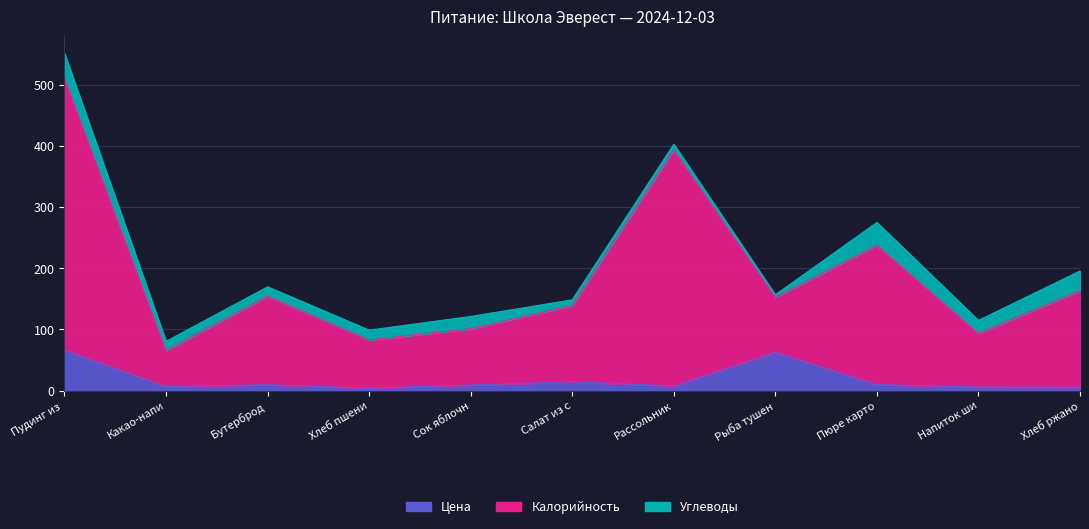

What is the smallest value displayed?

3.9